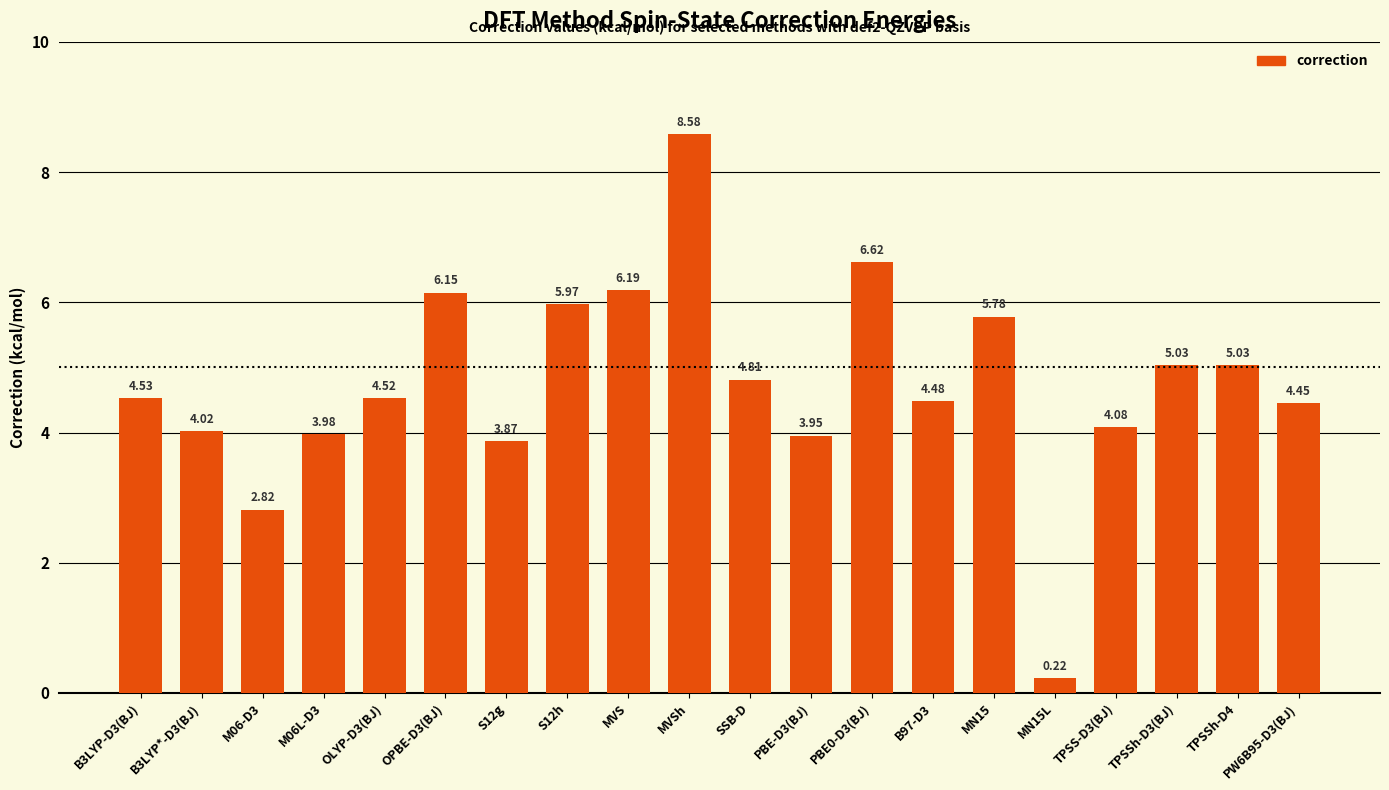

At which category does the chart reach its peak across all series?

MVSh